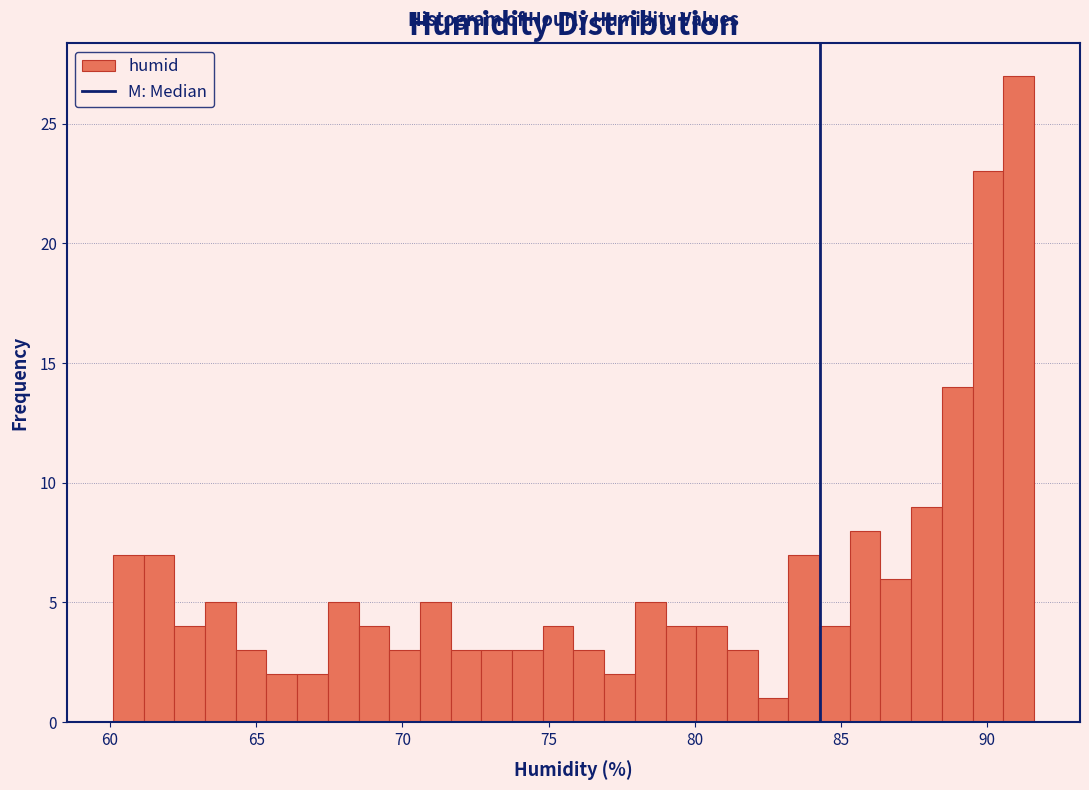

Around what value on the x-axis is the tallest bar? Give the approximate position of its centre, as read against the axis.

91.0